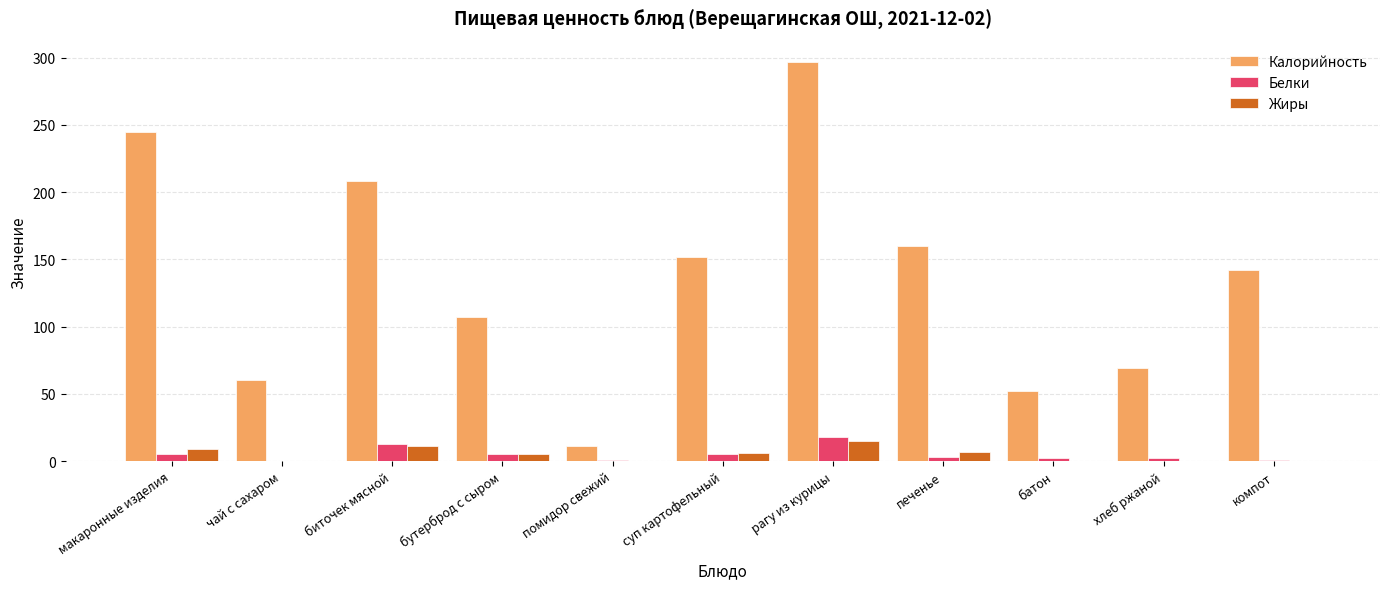

What is the maximum value shown in the chart?

297.0